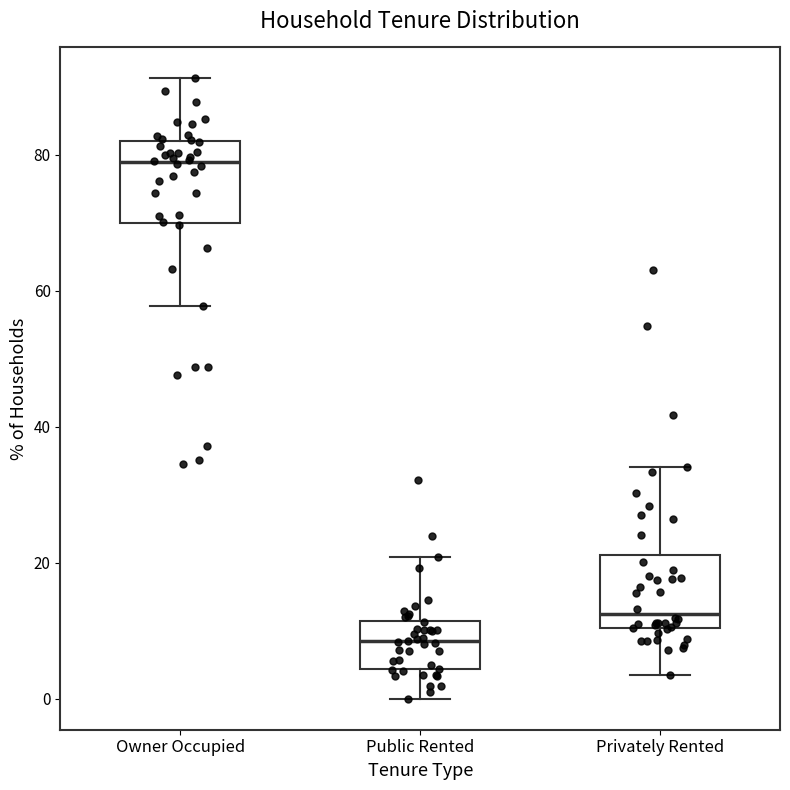

Reading left to right, transcribe this box plot: for each box, give where its median line is, the range the box spans, and where its two whiskers end, as read against the y-axis. The values are not printed on the chart, so give them approximately, as read against the axis.

Owner Occupied: median 78, box 70 to 82, whiskers 58 to 92
Public Rented: median 8, box 4 to 12, whiskers 0 to 20
Privately Rented: median 12, box 10 to 22, whiskers 4 to 34